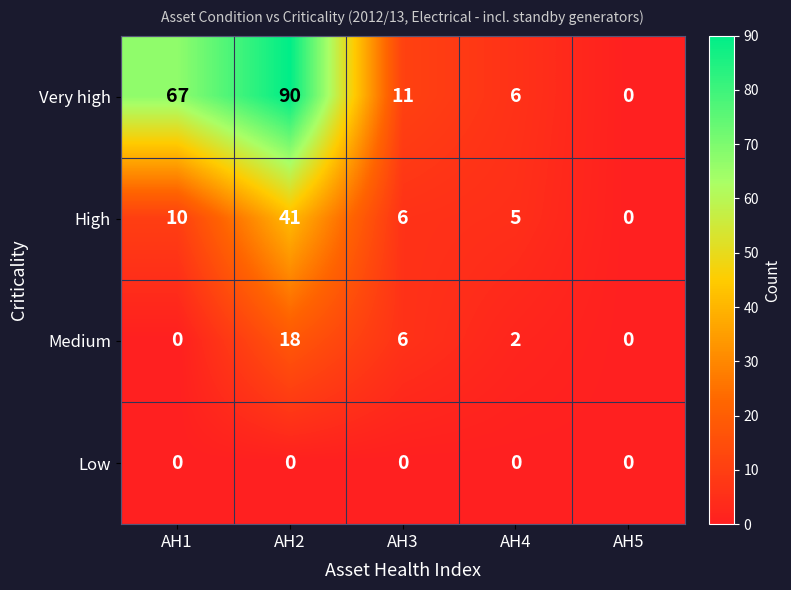

At which label does Very high reach its peak?

AH2